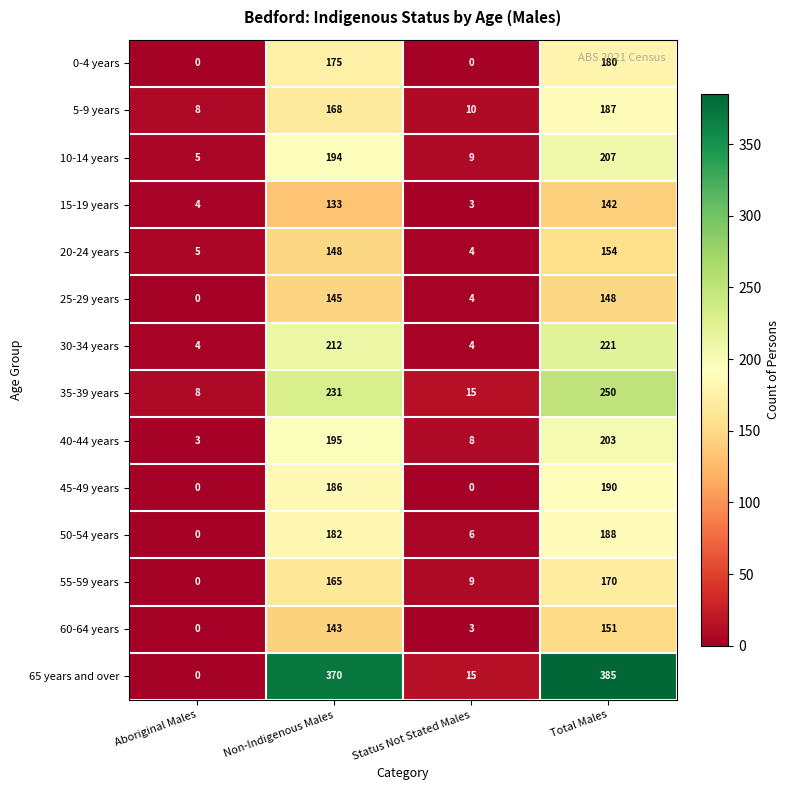

Rank the series by their maximum value, from highest to lowest.

65 years and over, 35-39 years, 30-34 years, 10-14 years, 40-44 years, 45-49 years, 50-54 years, 5-9 years, 0-4 years, 55-59 years, 20-24 years, 60-64 years, 25-29 years, 15-19 years